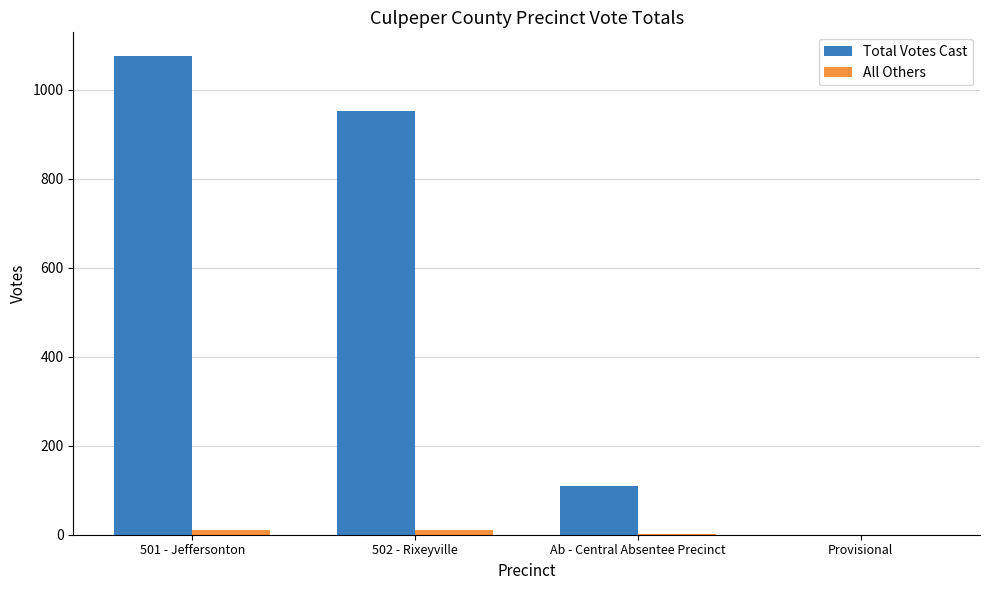

Which category has the highest value across all series?

501 - Jeffersonton